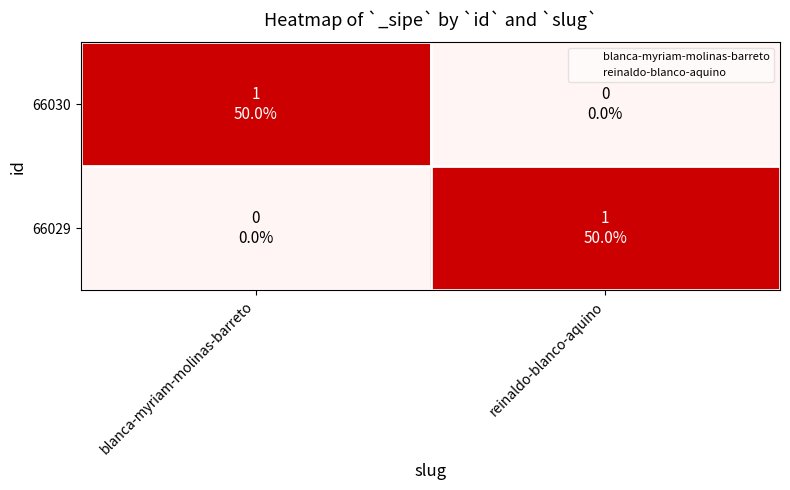

What is the difference between the highest and lowest values at blanca-myriam-molinas-barreto?

1